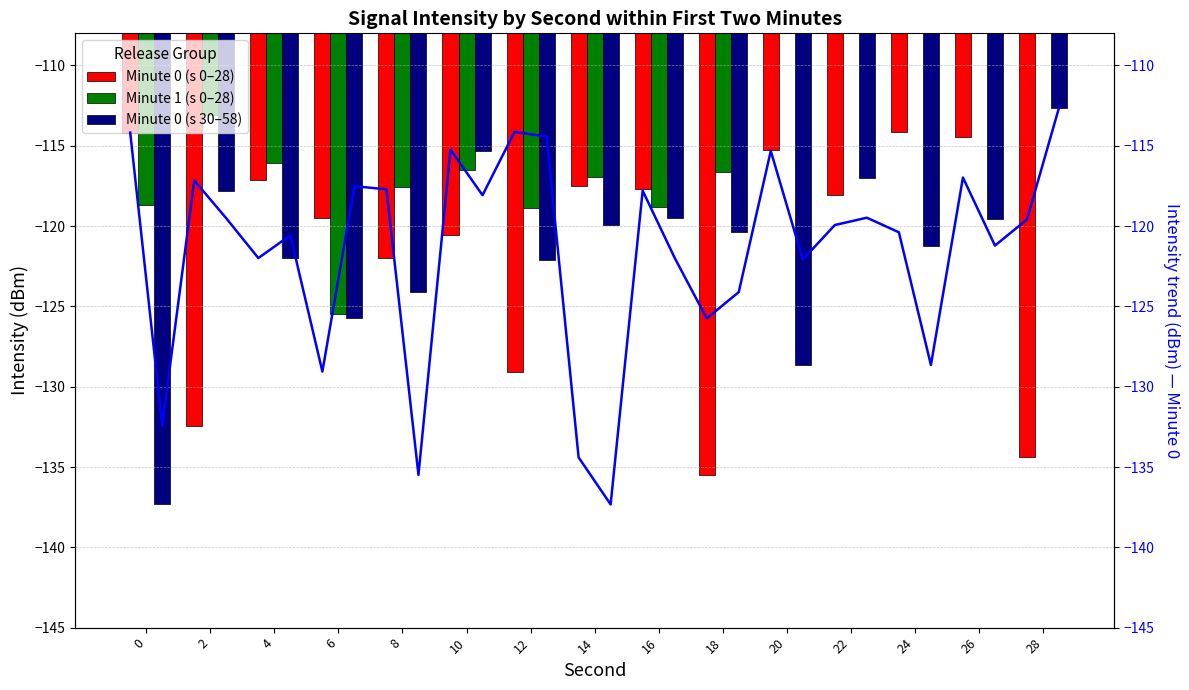

What is the approximate value at 18?

-125.8